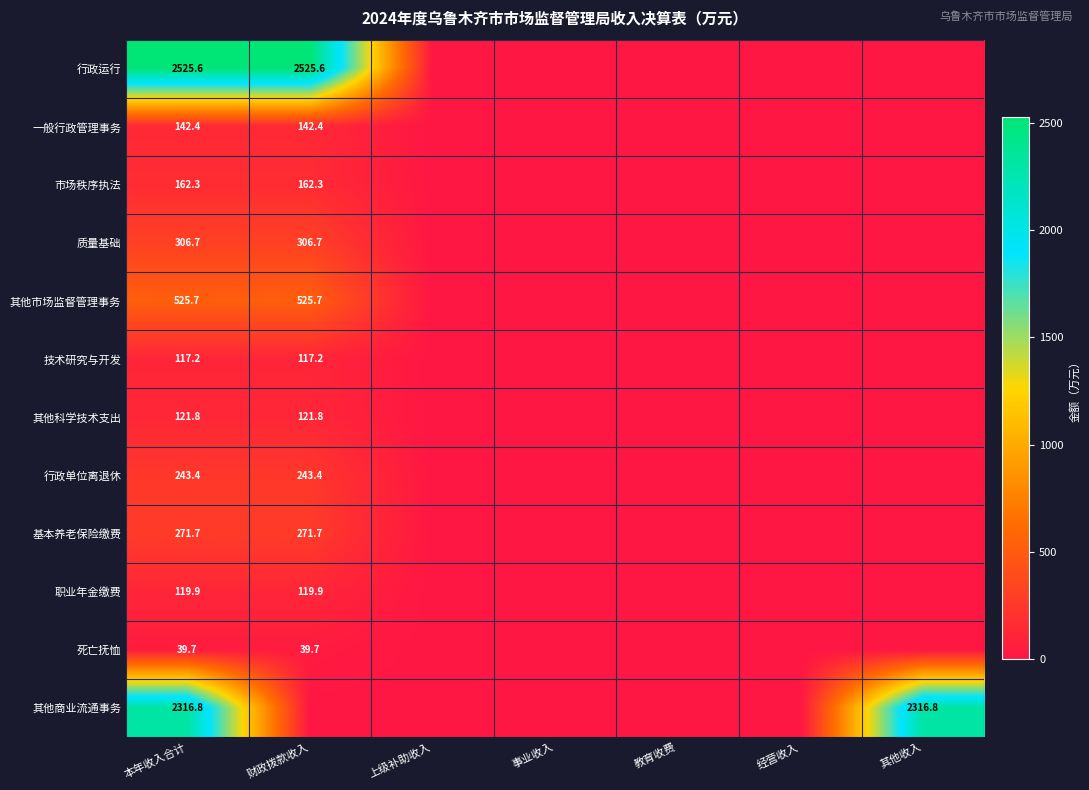

The value of 职业年金缴费 at 本年收入合计 is 119.9. True or false?

True